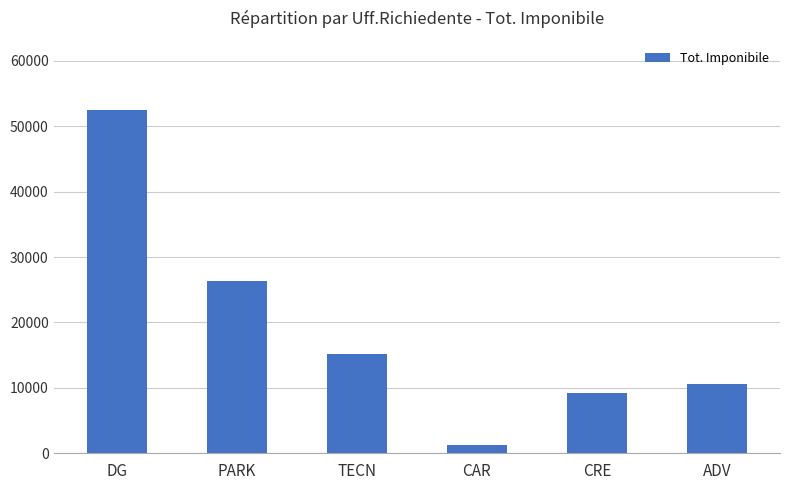

Does the chart contain stacked bars?

No